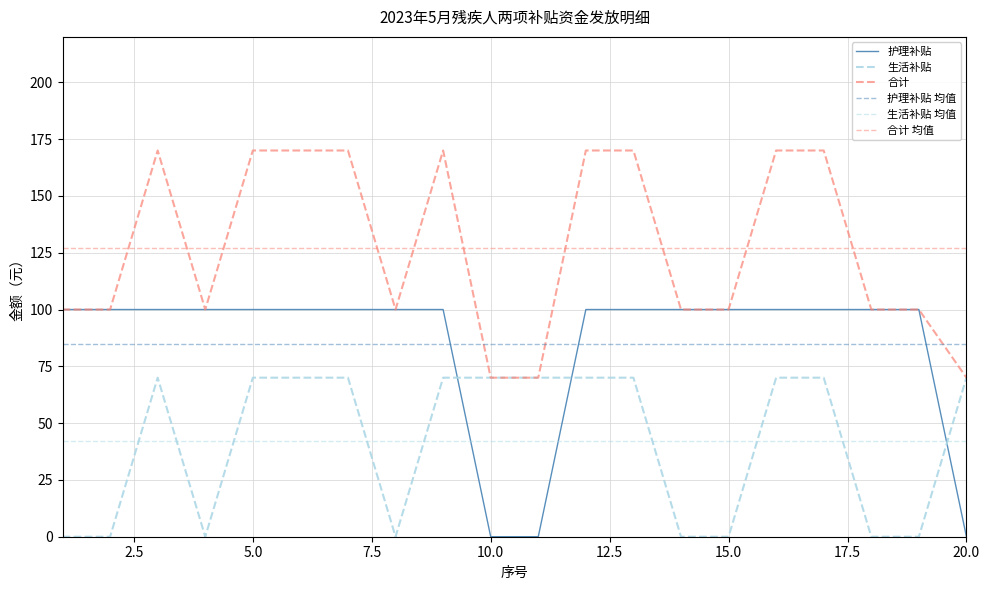

True or false: 合计 and 护理补贴 cross at least once.

False